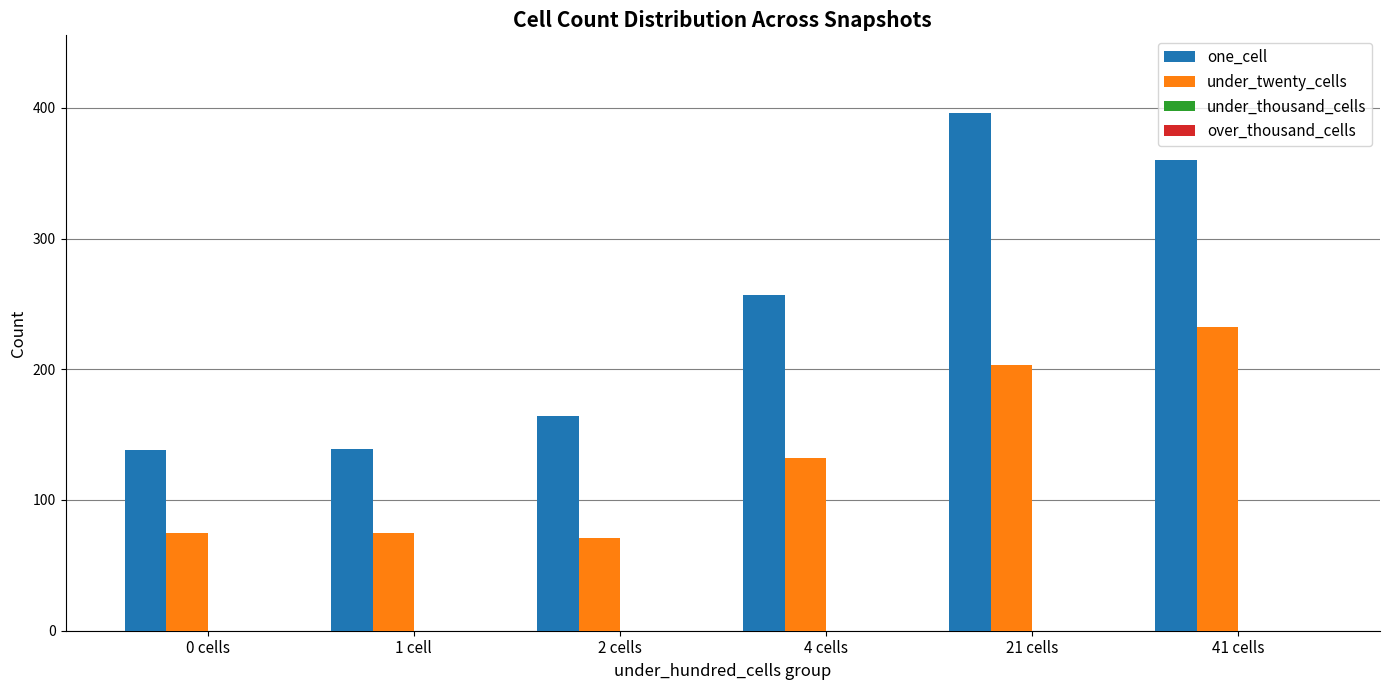

List the series in order of their peak value, highest first.

one_cell, under_twenty_cells